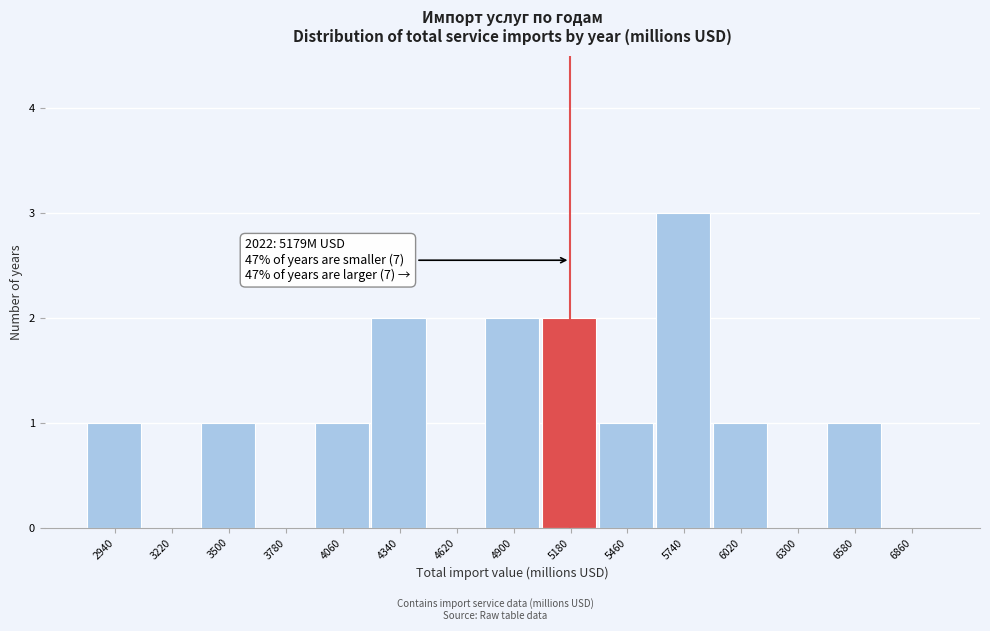

Which range on the x-axis has the tallest bar?

5600 to 5880